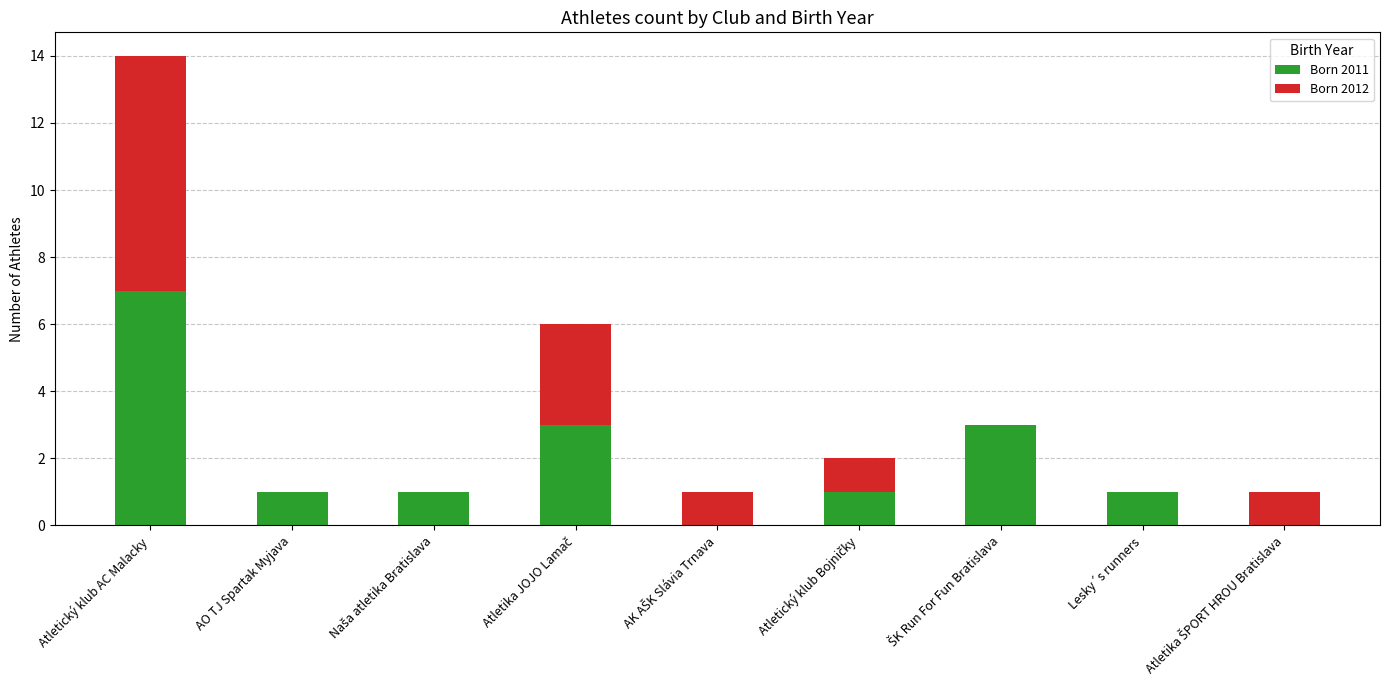

What value does the Born 2011 series have at Atletický klub AC Malacky?

7